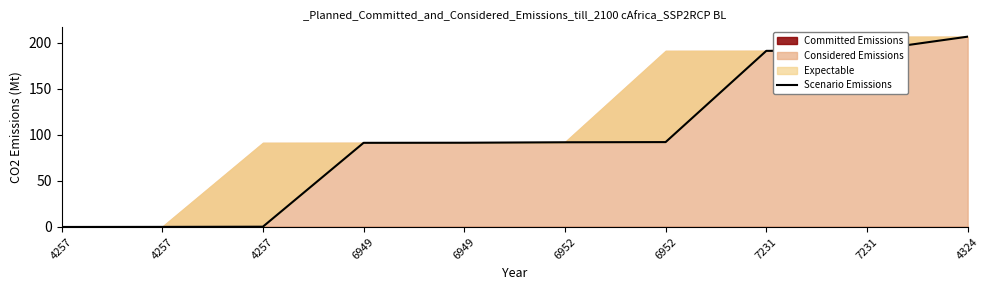

How many values are above zero?

9